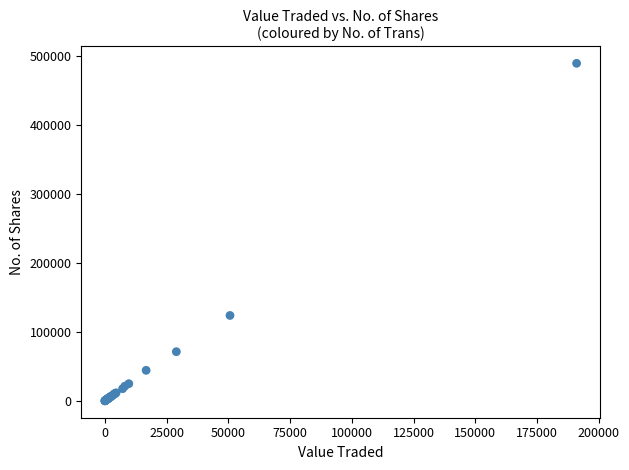

What Y value in the scatter plot is closest to 244852?

123910